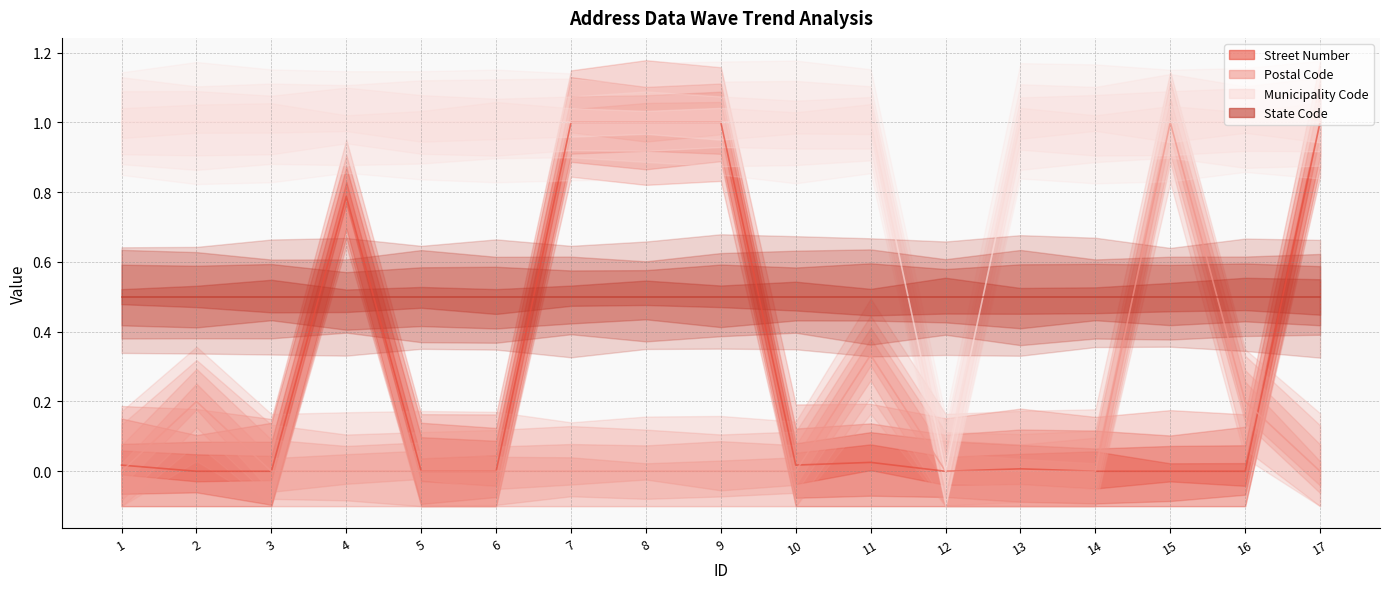

How many values in the Street Number series exceed 0?

9